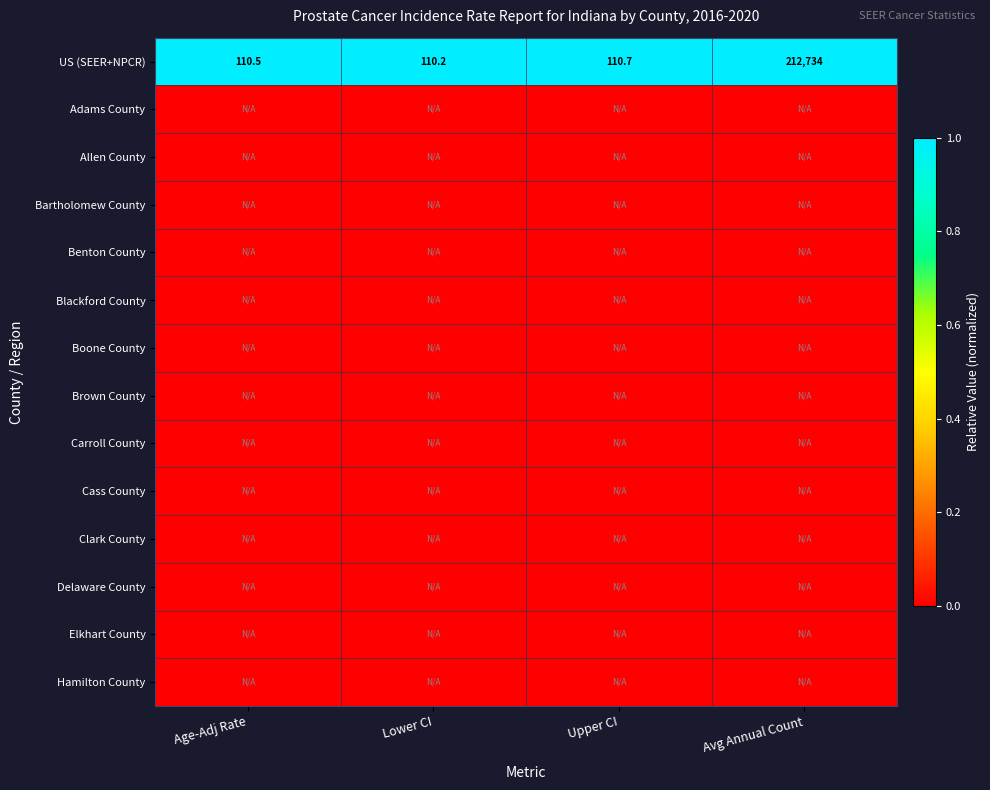

Count the number of categories in the chart.

4